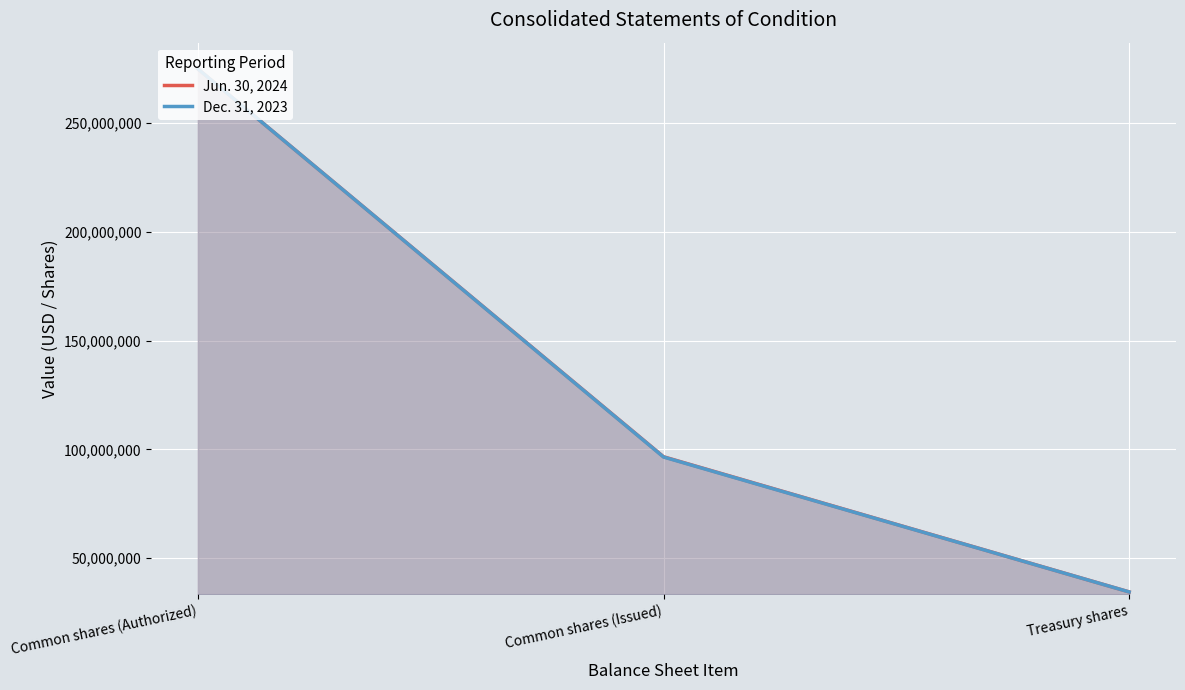

What are all the series names shown in the legend?

Jun. 30, 2024, Dec. 31, 2023